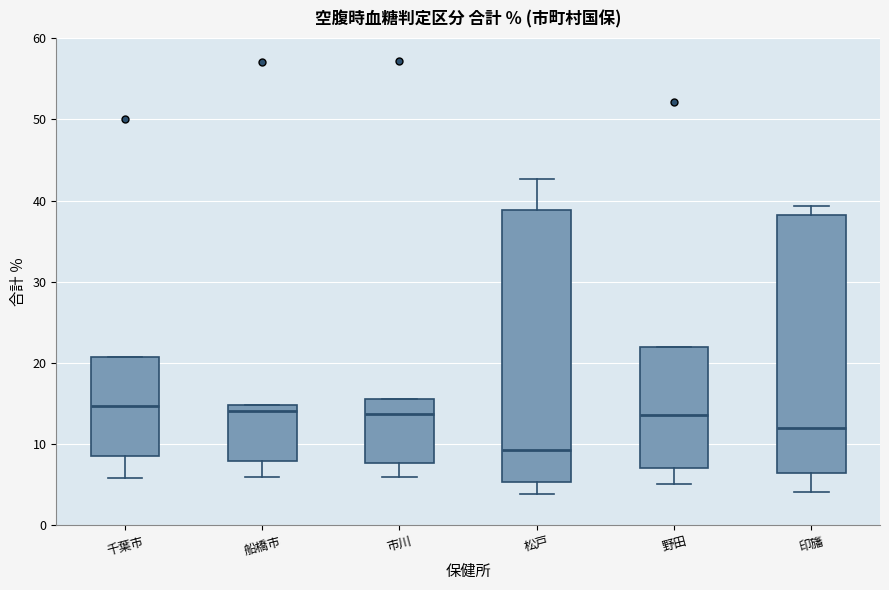

Where is the lower edge of the box for 野田 on the y-axis? The values are not printed on the chart, so give them approximately, as read against the axis.

7